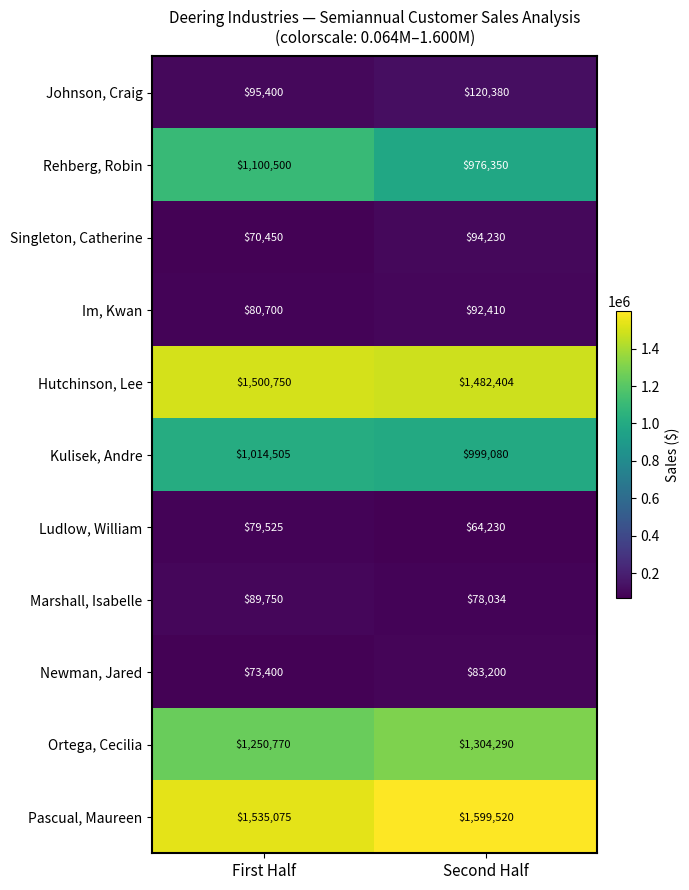

Rank the categories by Pascual, Maureen value from lowest to highest.

First Half, Second Half